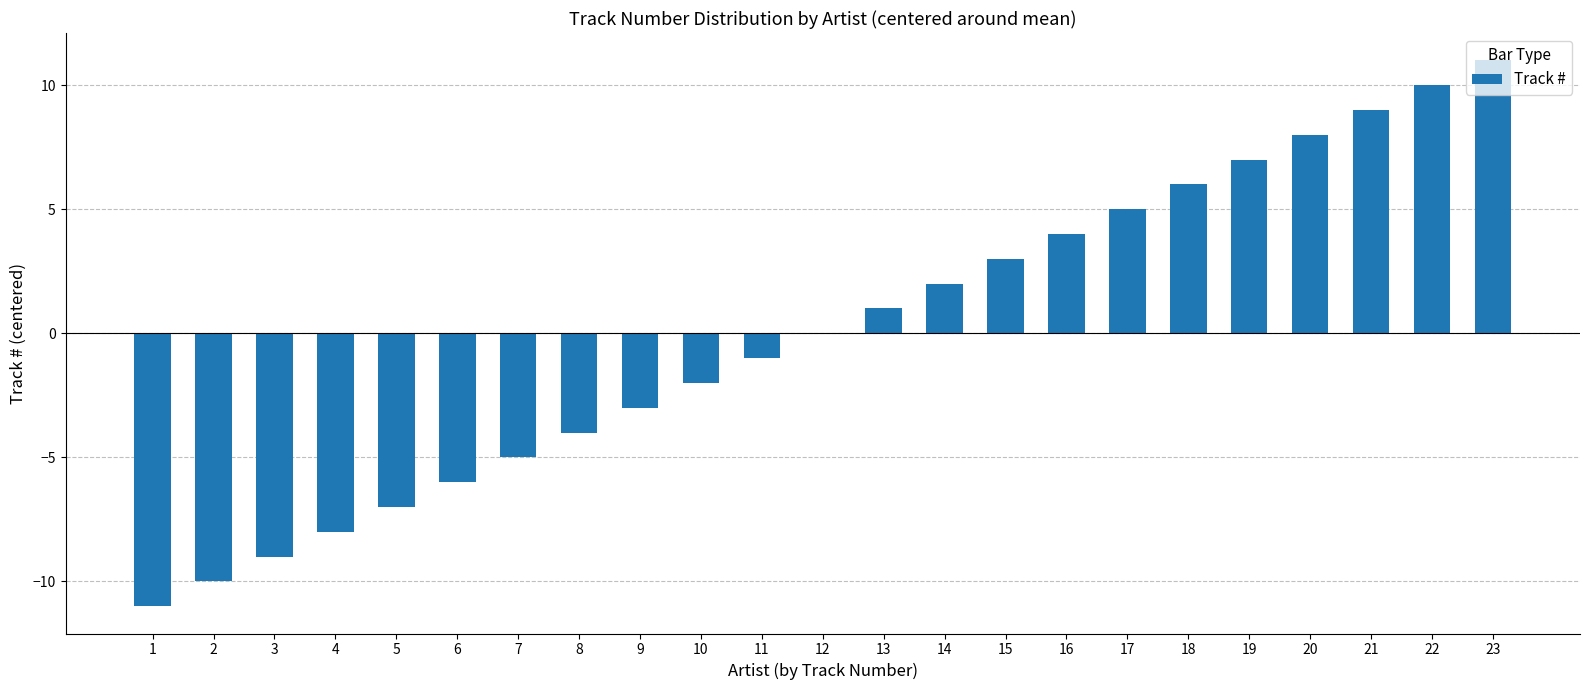

Between 3 and 23, which is larger?

23